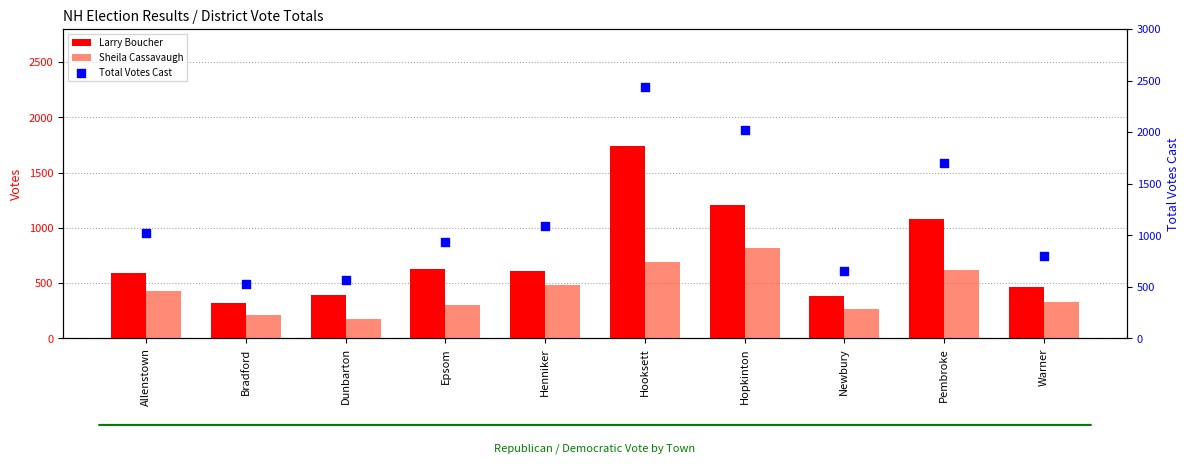

Which series contains the lowest Y value?

Sheila Cassavaugh